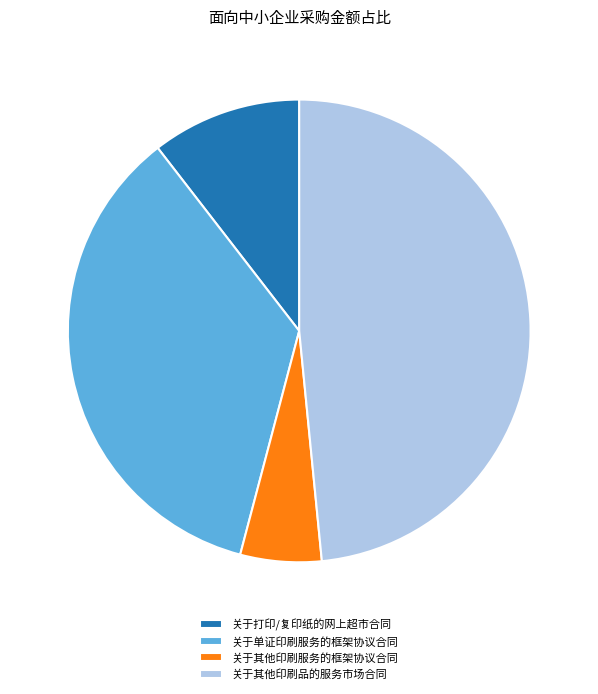

True or false: 关于其他印刷品的服务市场合同 accounts for 48% of the total.

True